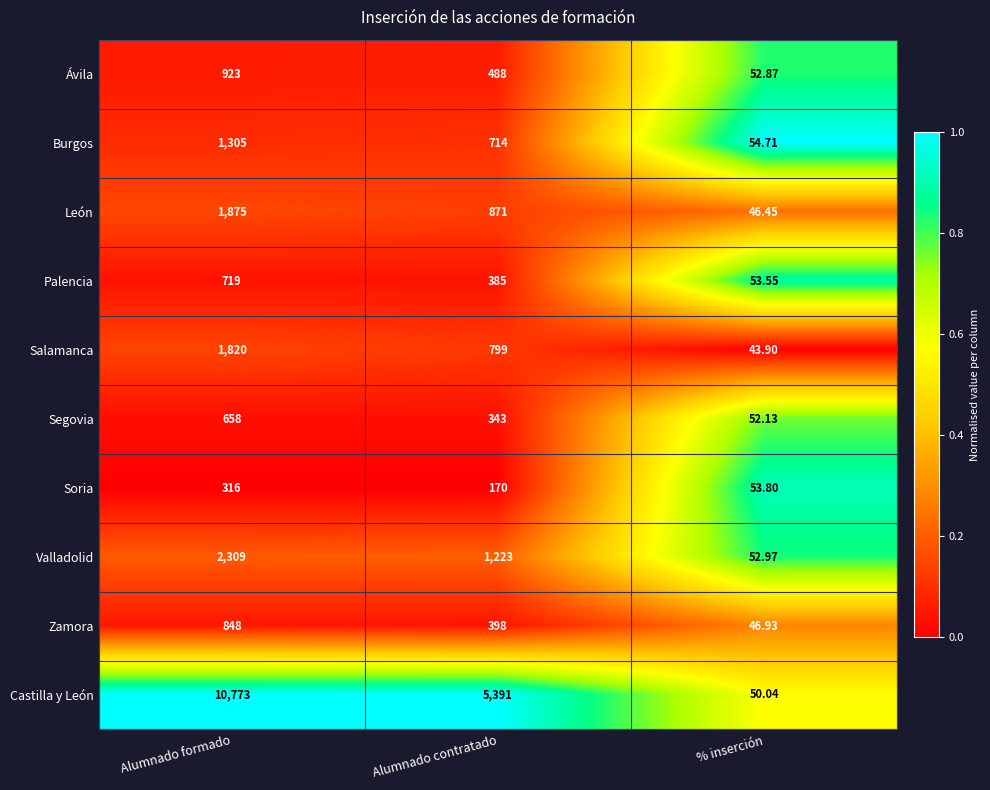

Between Alumnado contratado and % inserción, which series saw the biggest shift?

Castilla y León